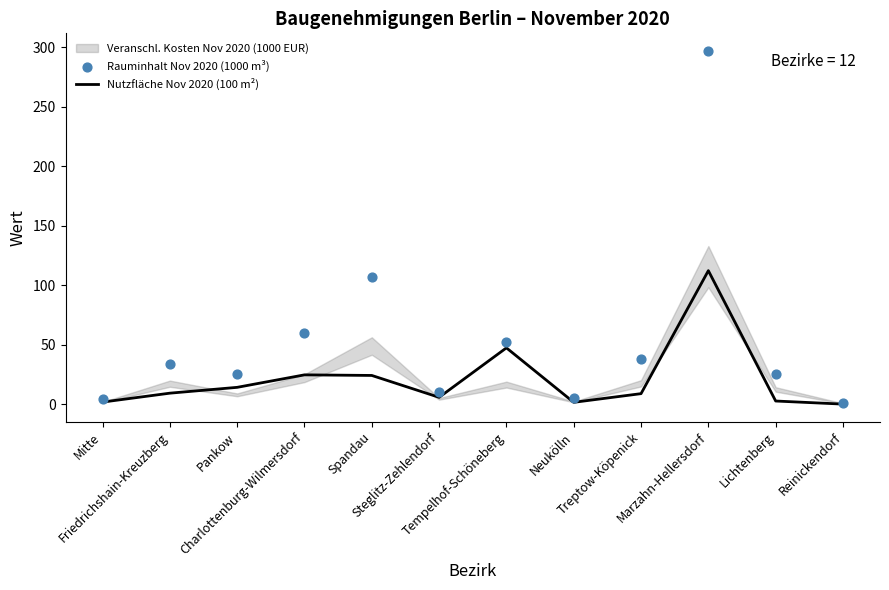

At which category is the sum across all series the highest?

Marzahn-Hellersdorf